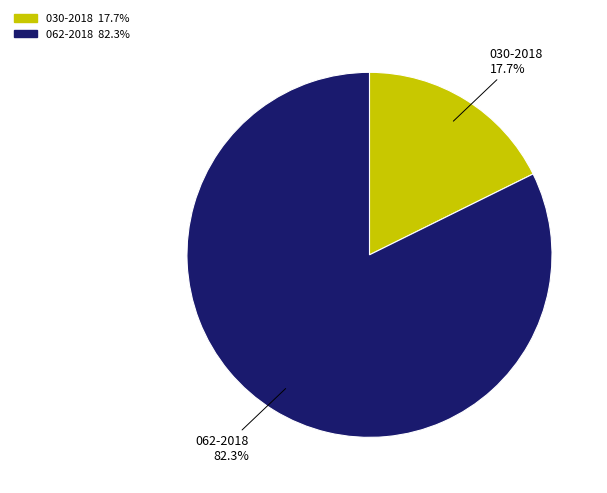

To the nearest percent, what portion does 062-2018 represent?

82%